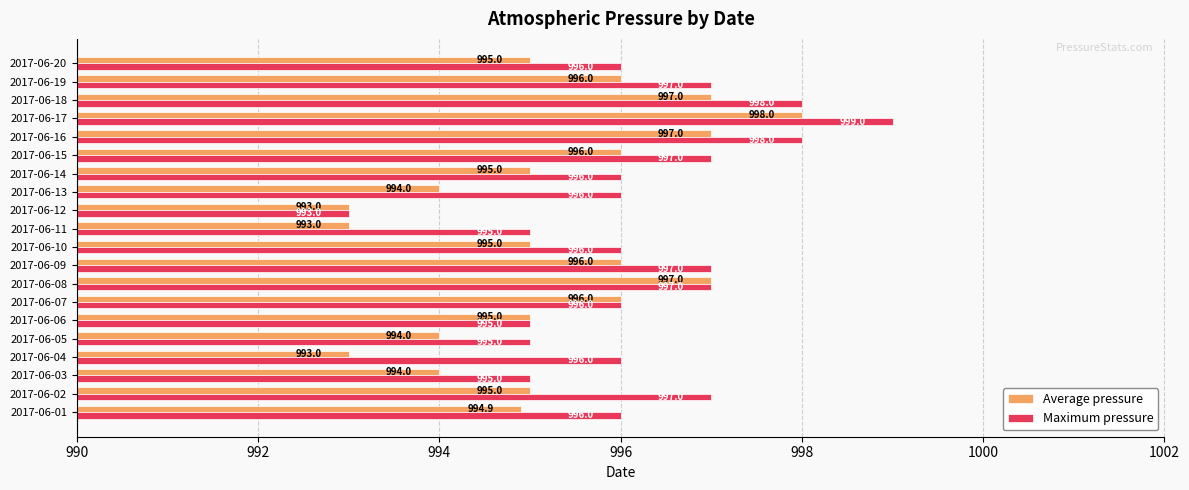

Which series has the largest total across all categories?

Maximum pressure